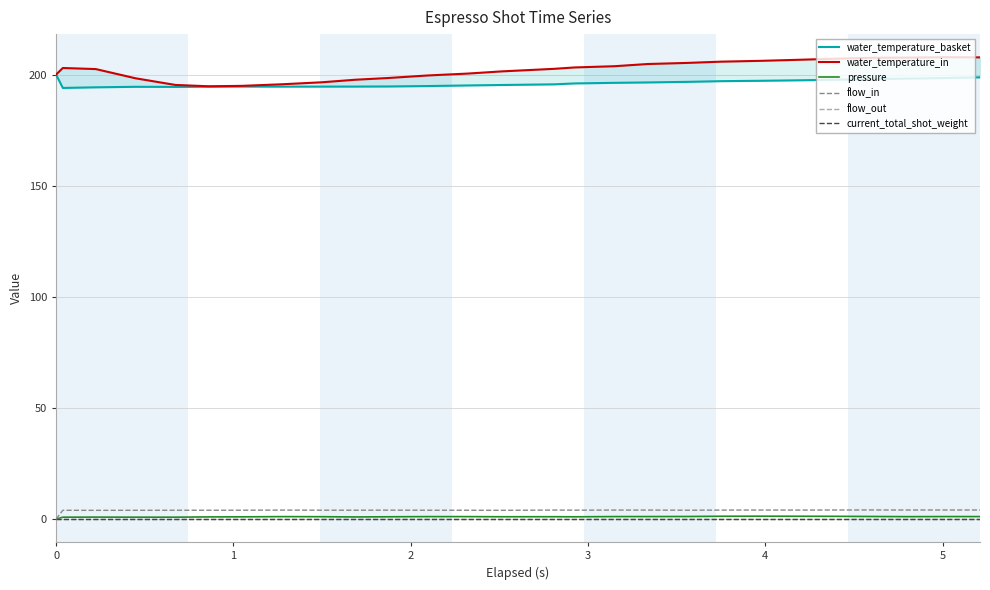

What is the average value of the water_temperature_basket series?

196.4